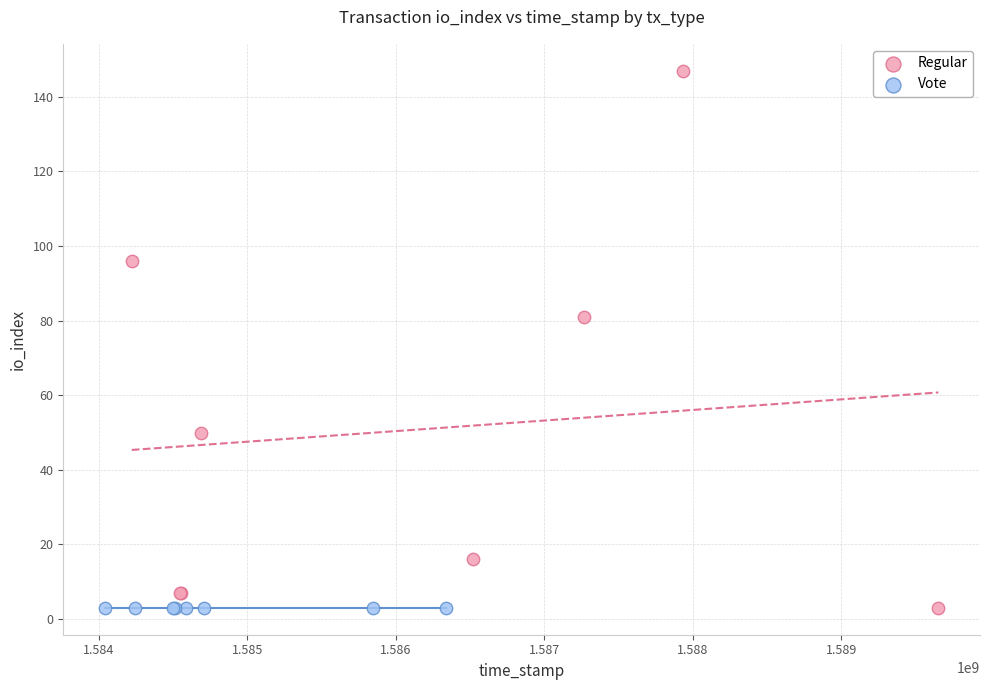

Which series reaches the maximum Y coordinate?

Regular